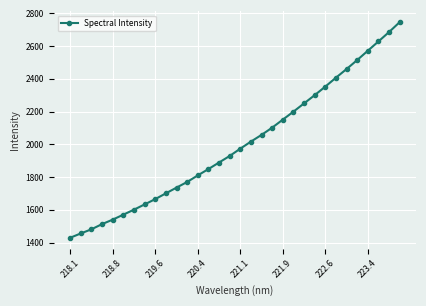

What is the value of the 18th point from the left?

2016.9